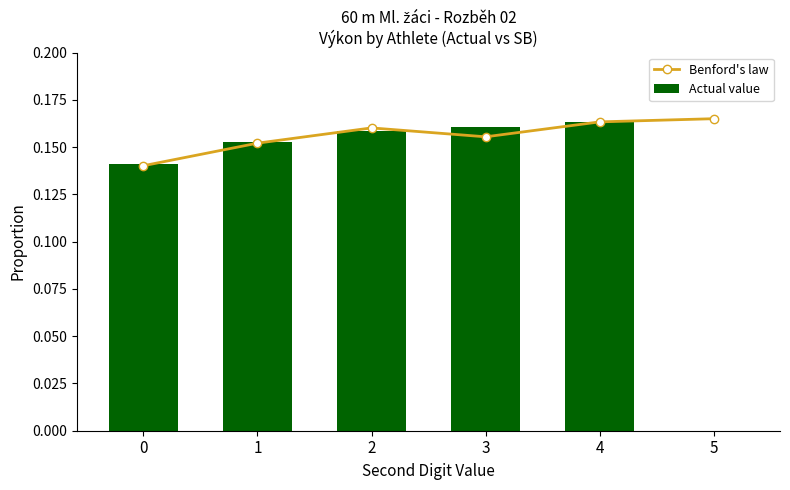

Is the value of Benford's law at 2 greater than the value of Actual value at 2?

Yes